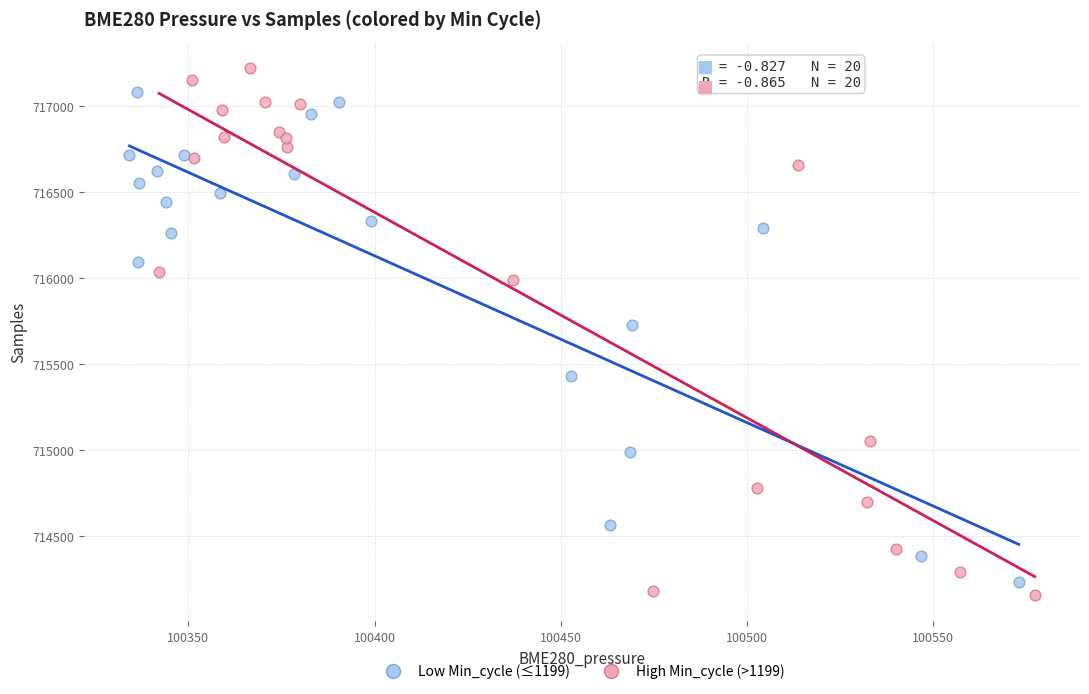

Which series contains the highest Y value?

High Min_cycle (>1199)